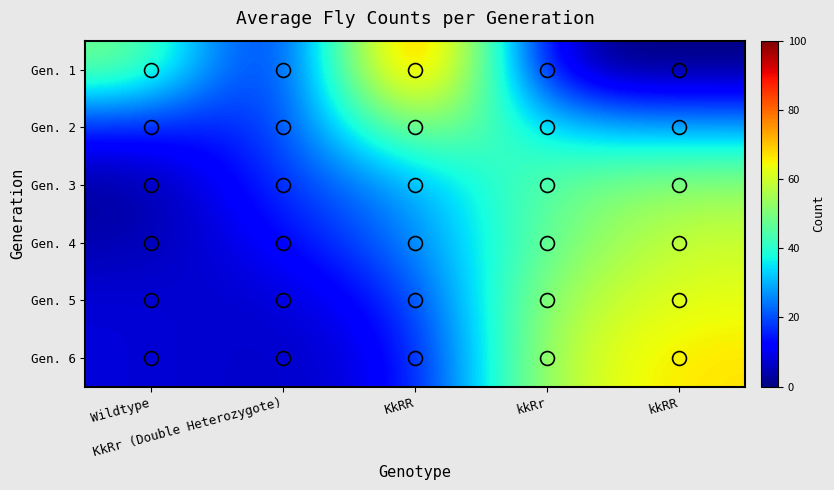

At kkRR, list the series in order from largest to smallest.

Gen. 6, Gen. 5, Gen. 4, Gen. 3, Gen. 2, Gen. 1